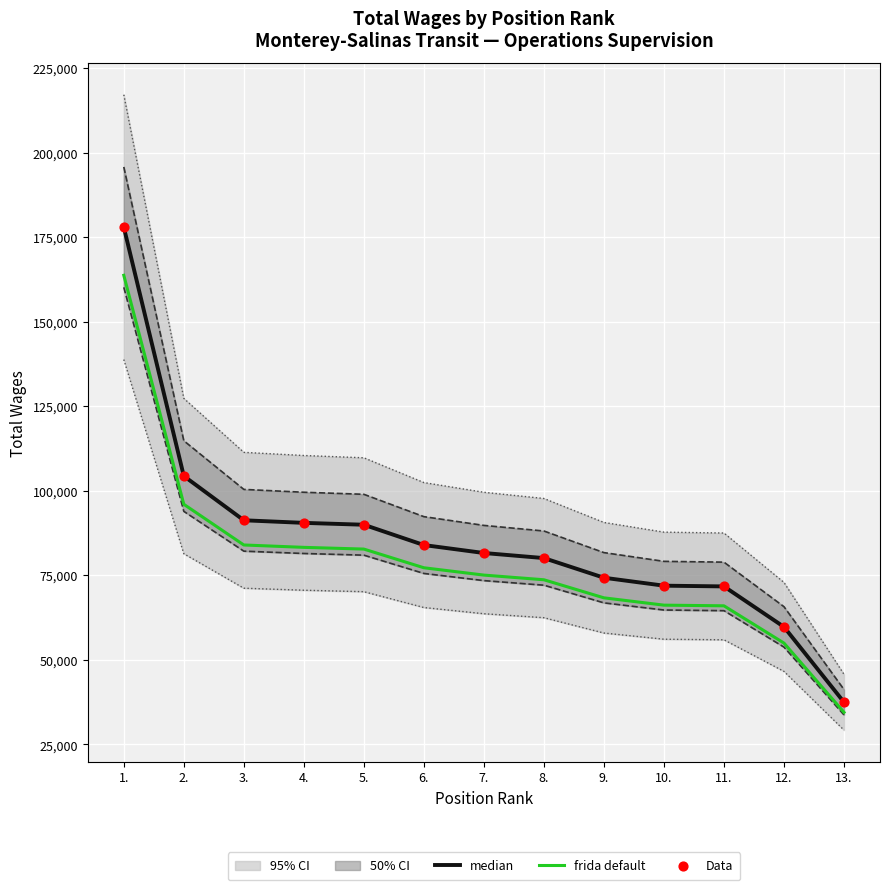

Which series contains the highest Y value?

median